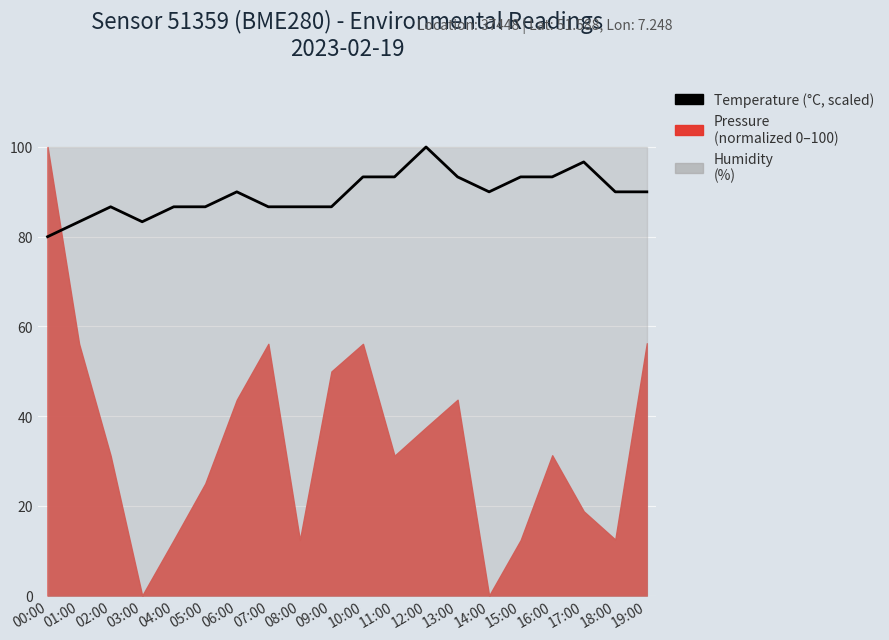

Where is the first local maximum?

02:00